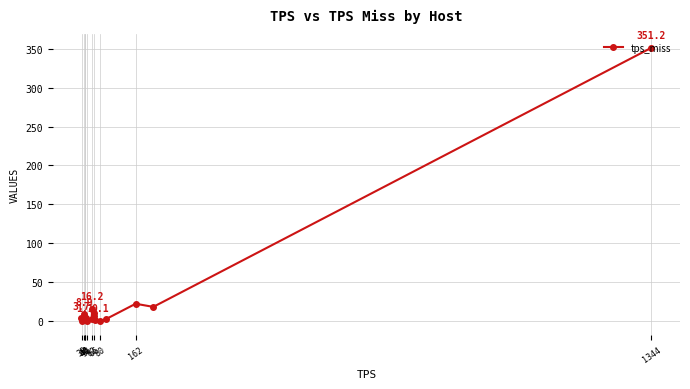

At which category does the chart reach its peak across all series?

1344